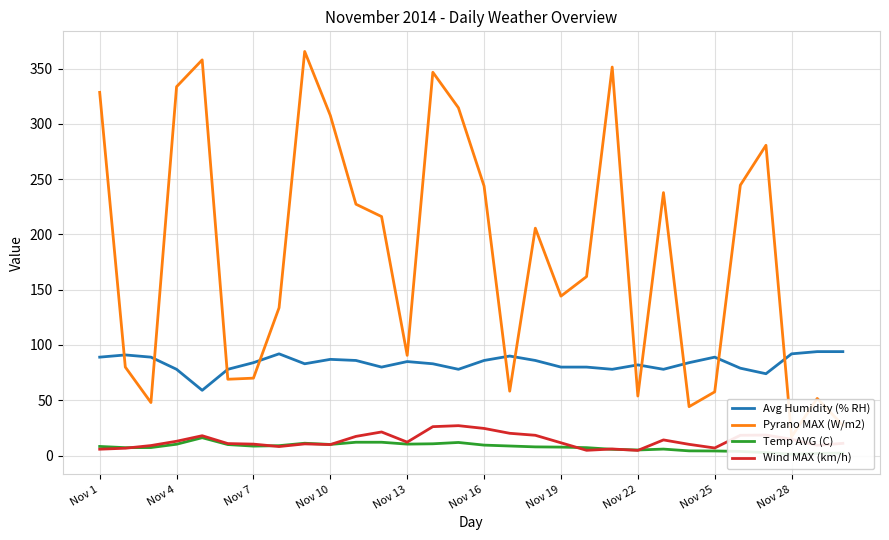

At how many categories does at least one series exceed 306?

8